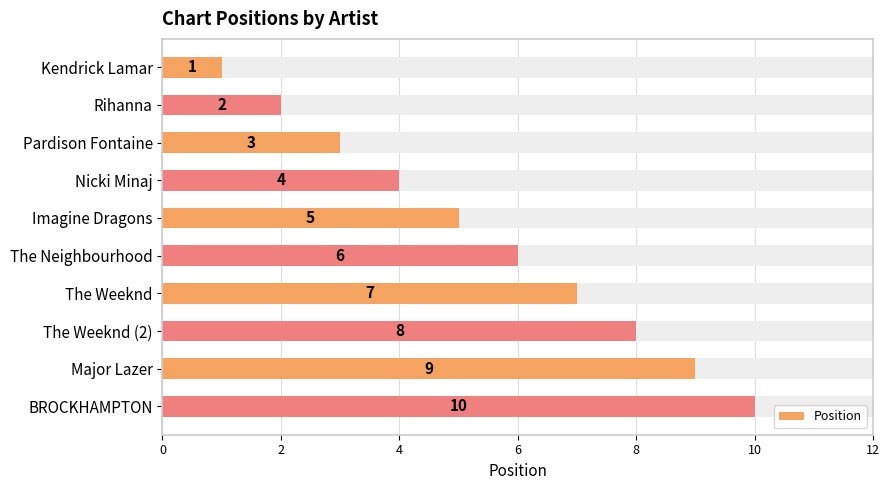

What is the value of the 3rd bar from the left?

3